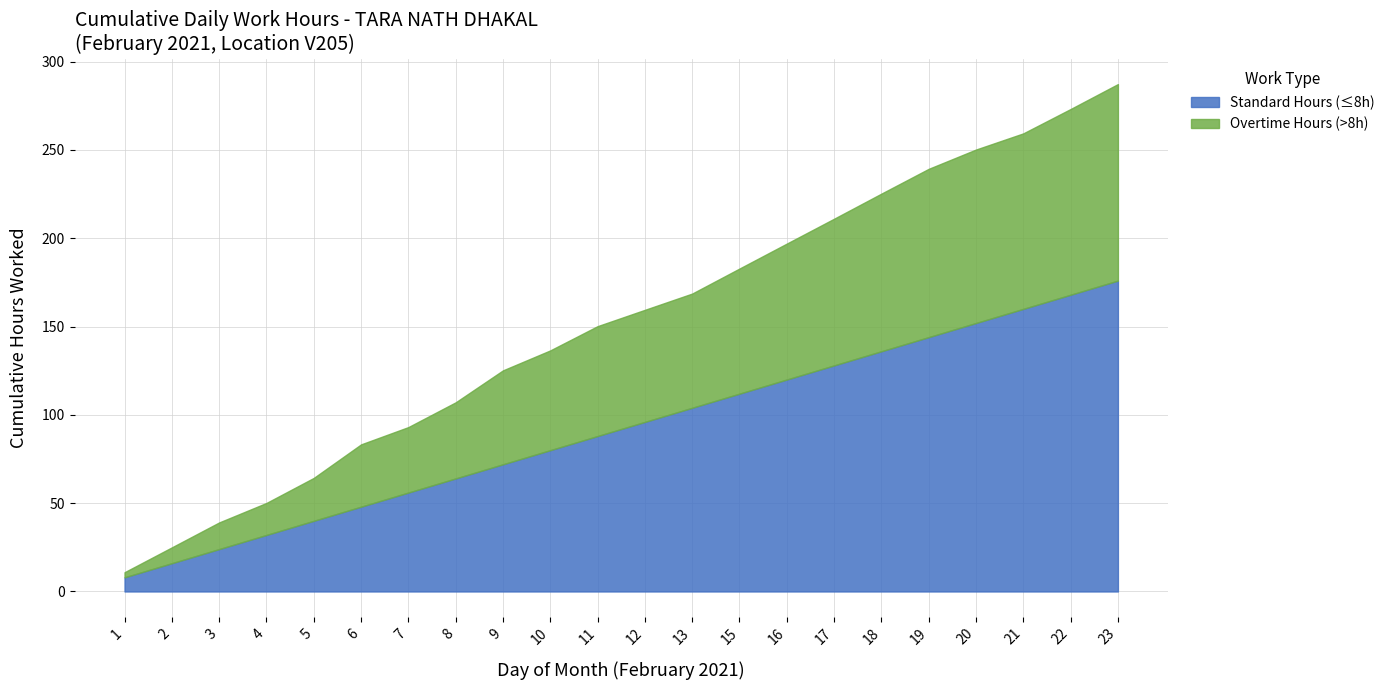

What is the lowest value of the Standard Hours (≤8h) series?

8.0